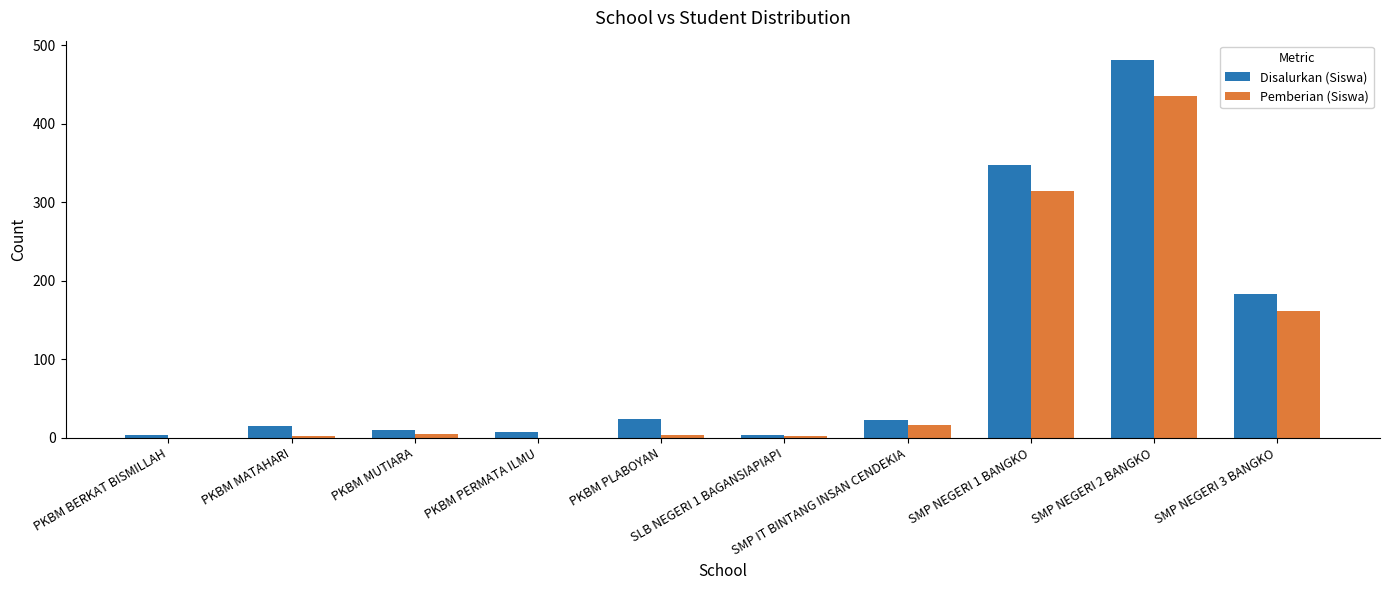

What is the sum of the Pemberian (Siswa) values at PKBM PLABOYAN and PKBM MUTIARA?

9